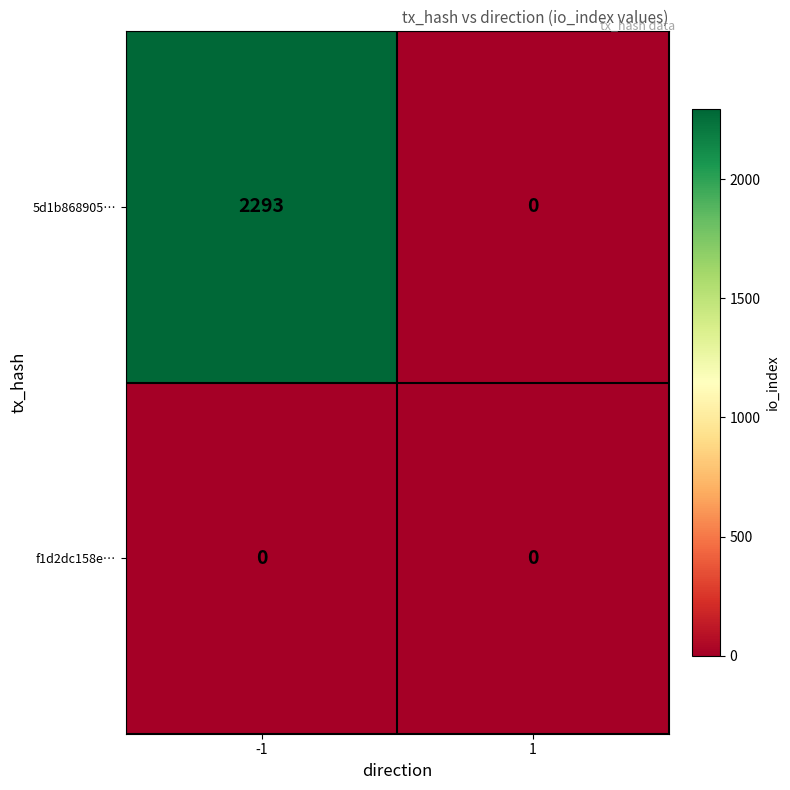

List the series in order of their overall mean, lowest first.

f1d2dc158e…, 5d1b868905…